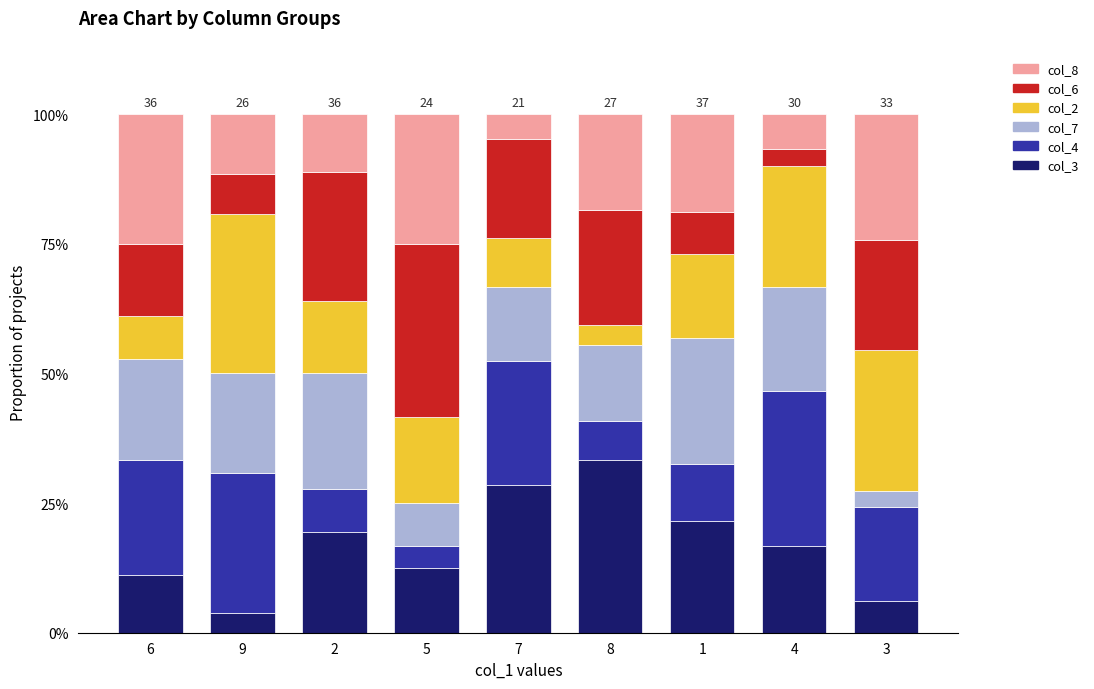

Does the chart contain any negative values?

No